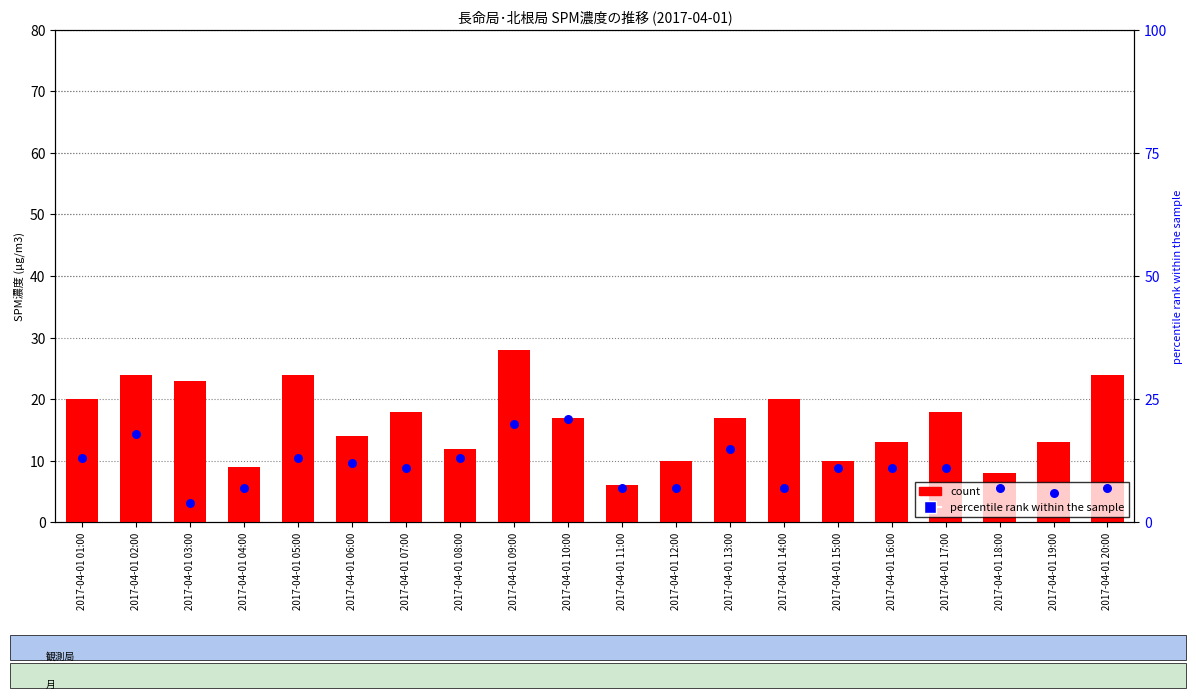

At how many categories does at least one series exceed 4?

20